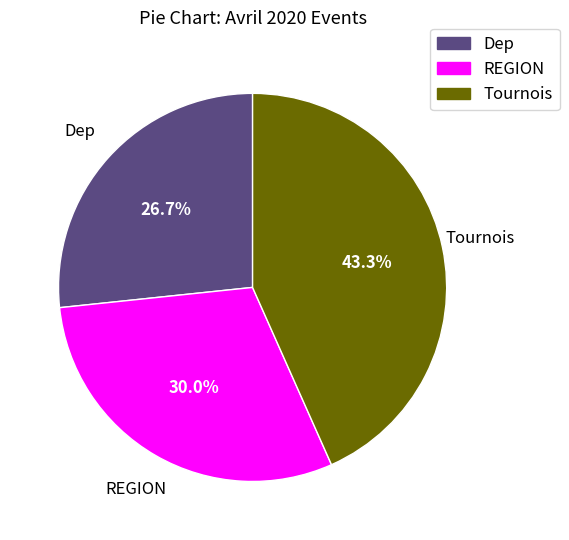

How many slices are in this pie chart?

3